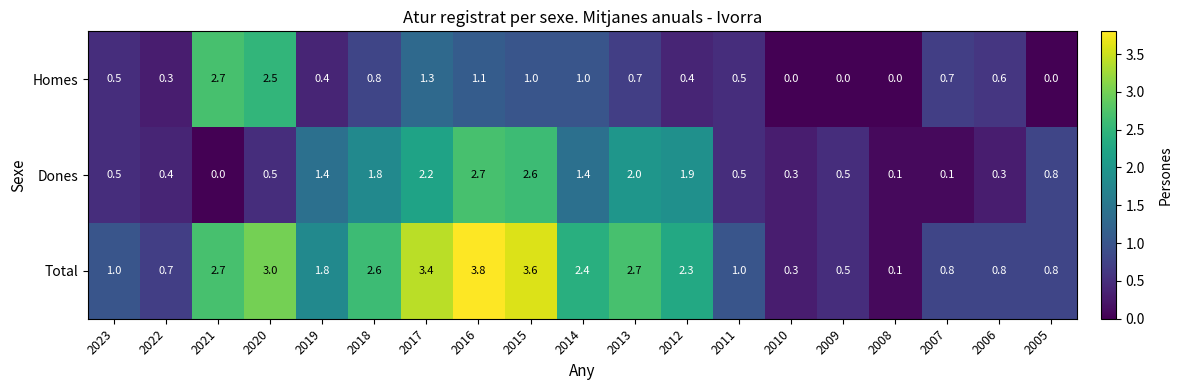

What value does the Total series have at 2013?

2.7